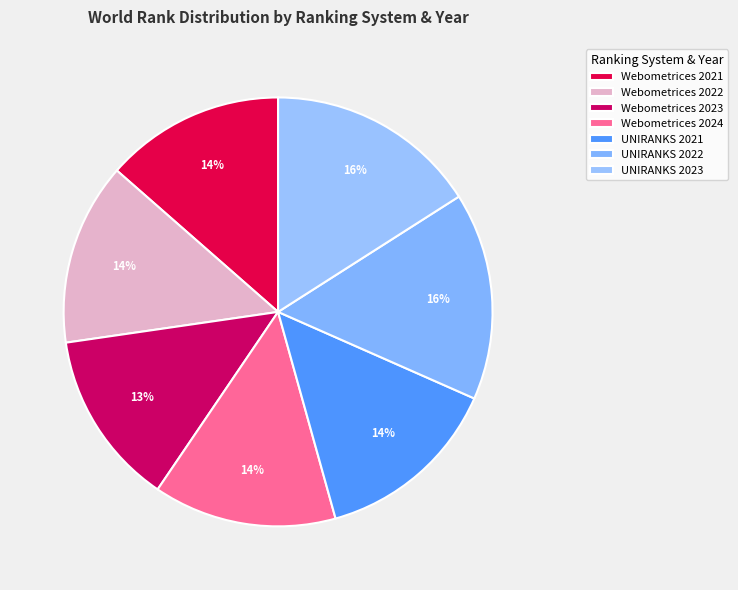

What is the change in value from Webometrices 2023 to UNIRANKS 2022?

+2676